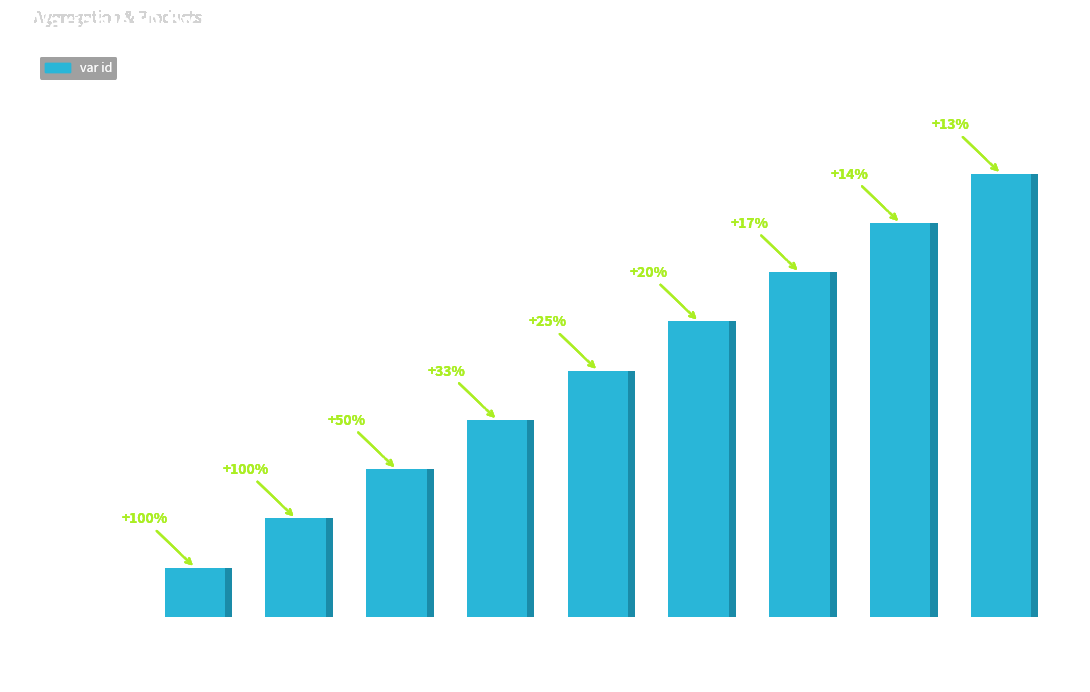

Reading left to right, transcribe all the data shown in this chart.

contrainte 0=0	contrainte 1=1	contrainte 2=2	contrainte 3=3	contrainte 4=4	contrainte 5=5	contrainte 6=6	contrainte 7=7	contrainte 8=8	contrainte 9=9